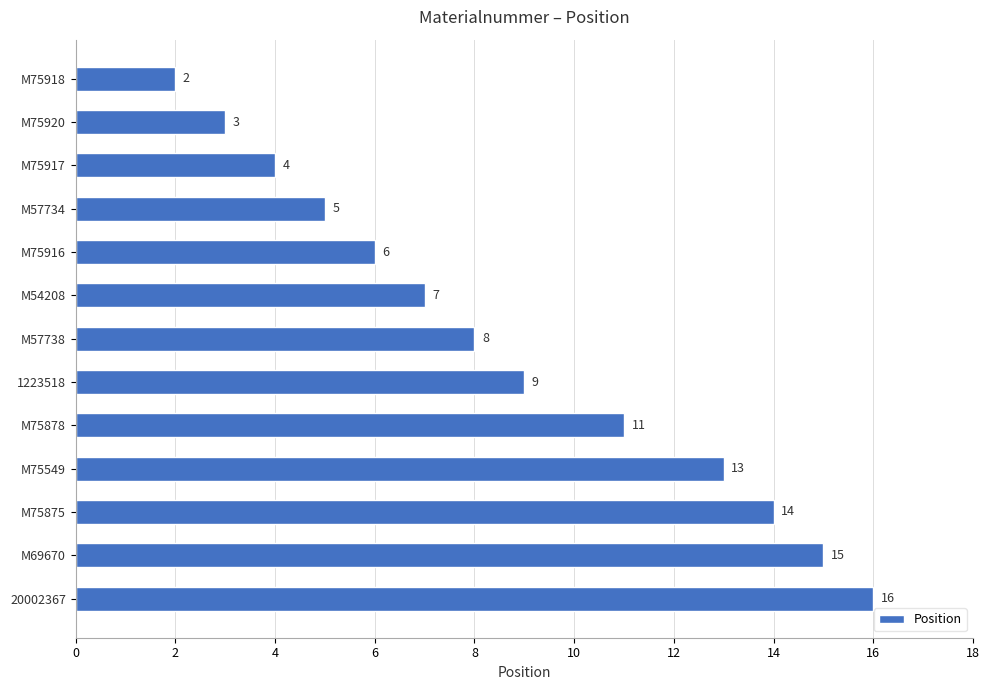

Where is the data nearest to the value 9?

1223518